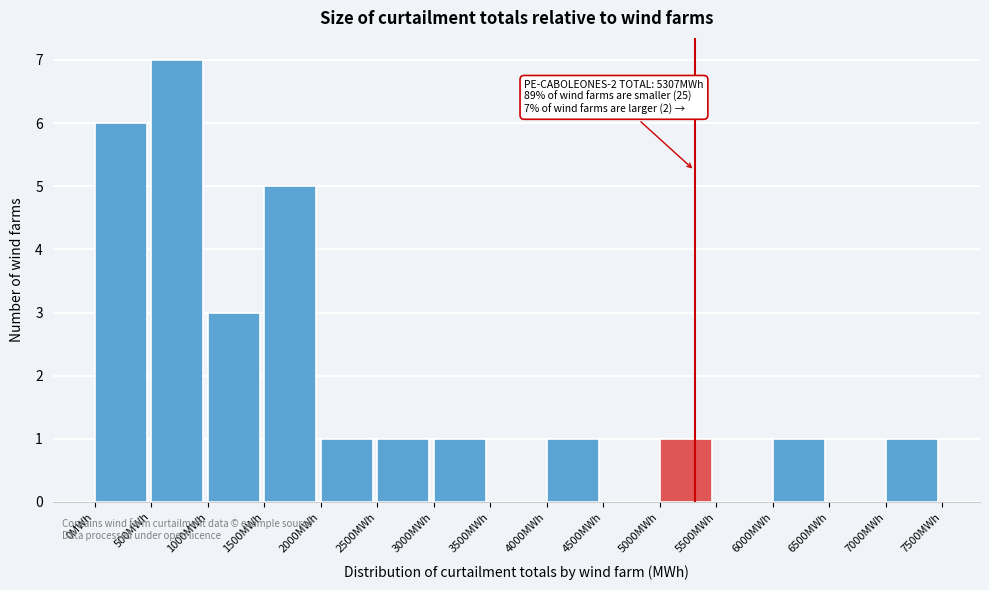

Which range on the x-axis has the tallest bar?

500 to 1000